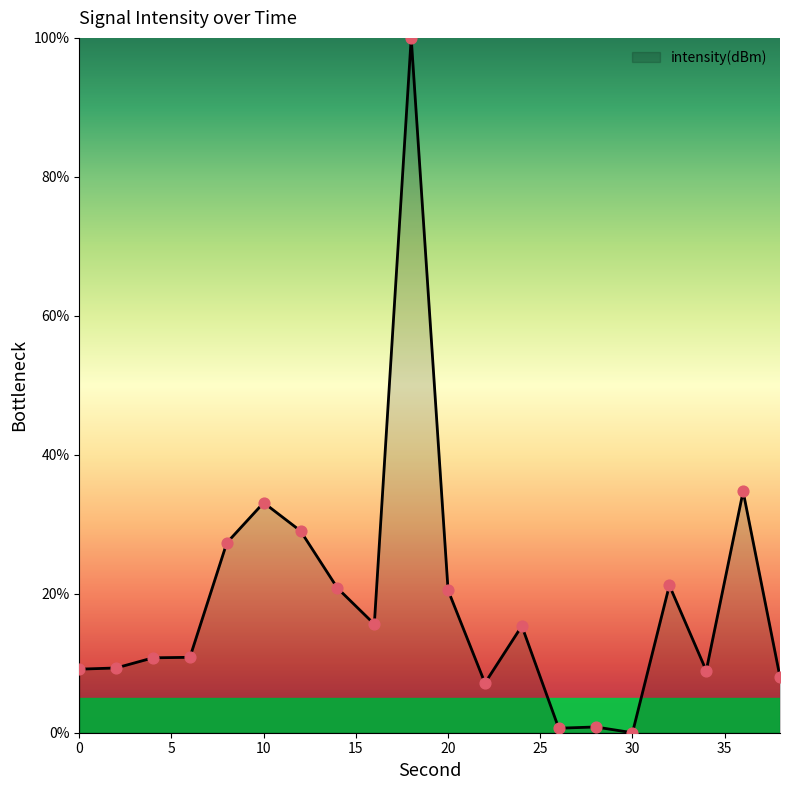

What is the maximum value shown in the chart?

100.0